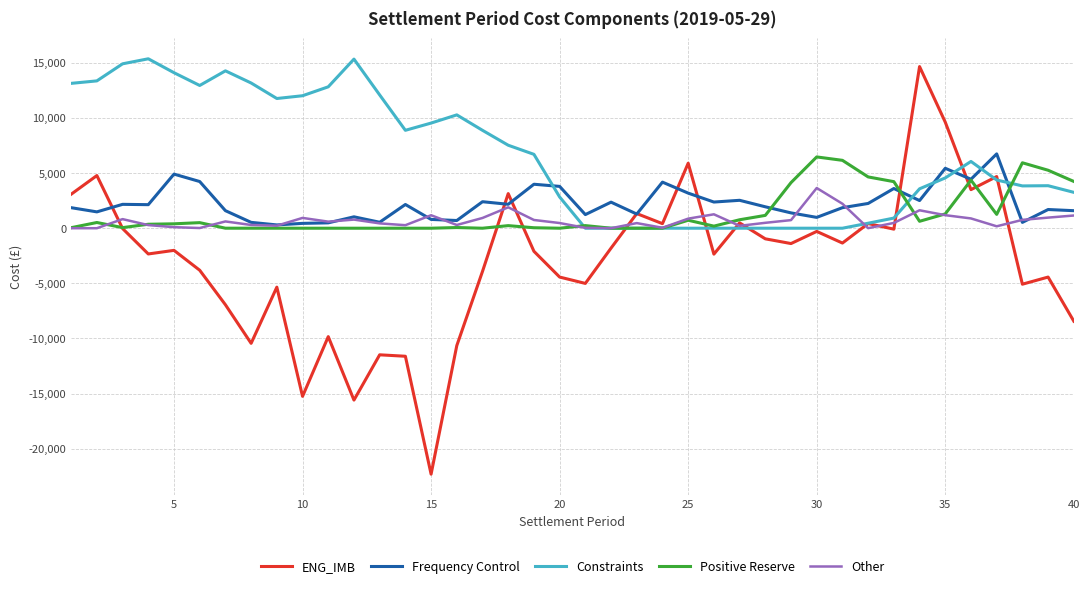

Which series has the largest range (max minus min)?

ENG_IMB